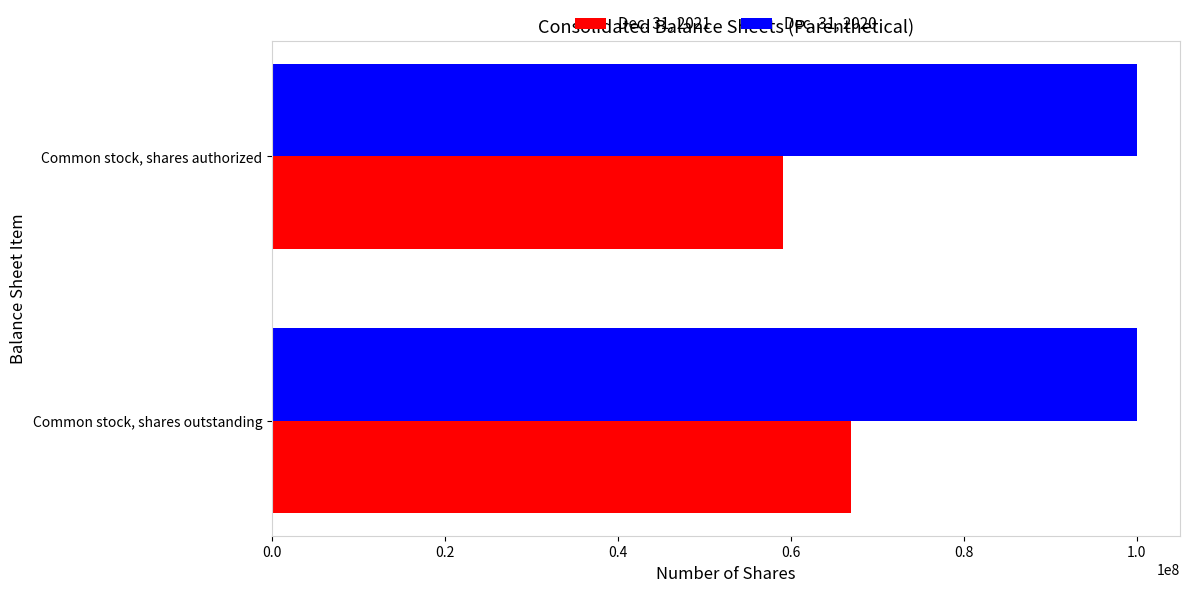

What are all the series names shown in the legend?

Dec. 31, 2021, Dec. 31, 2020